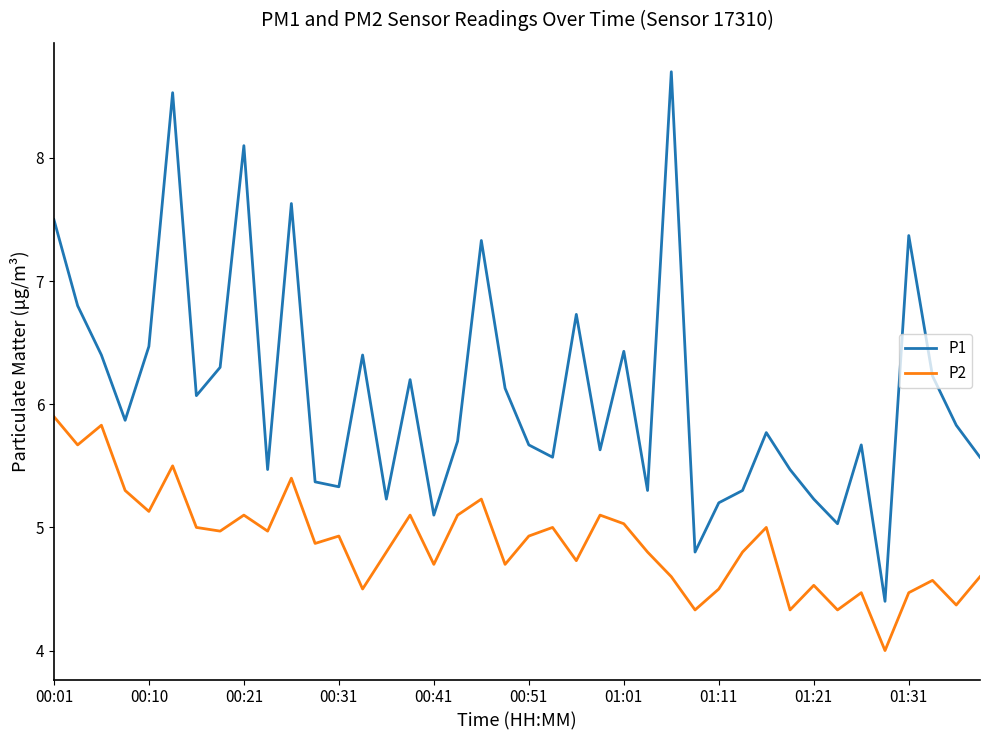

True or false: P2 has more than 0 interior local peaks.

True